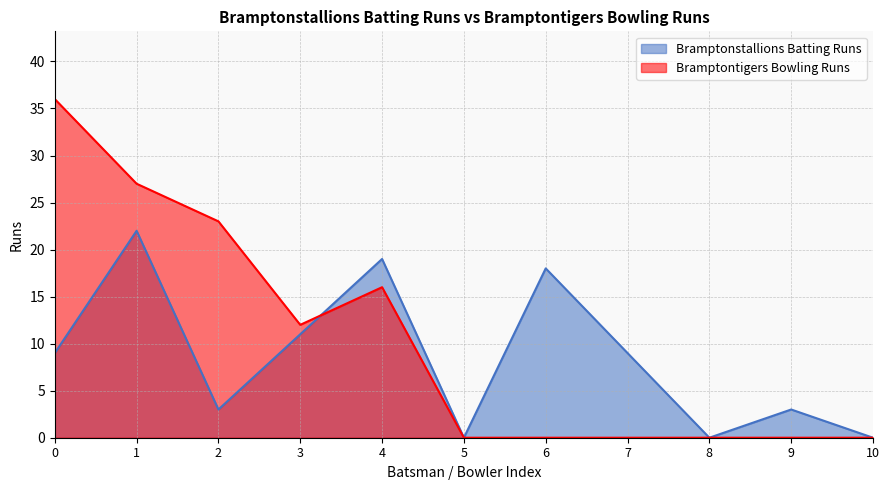

Is it true that Bramptontigers Bowling Runs equals 36 at 0?

True